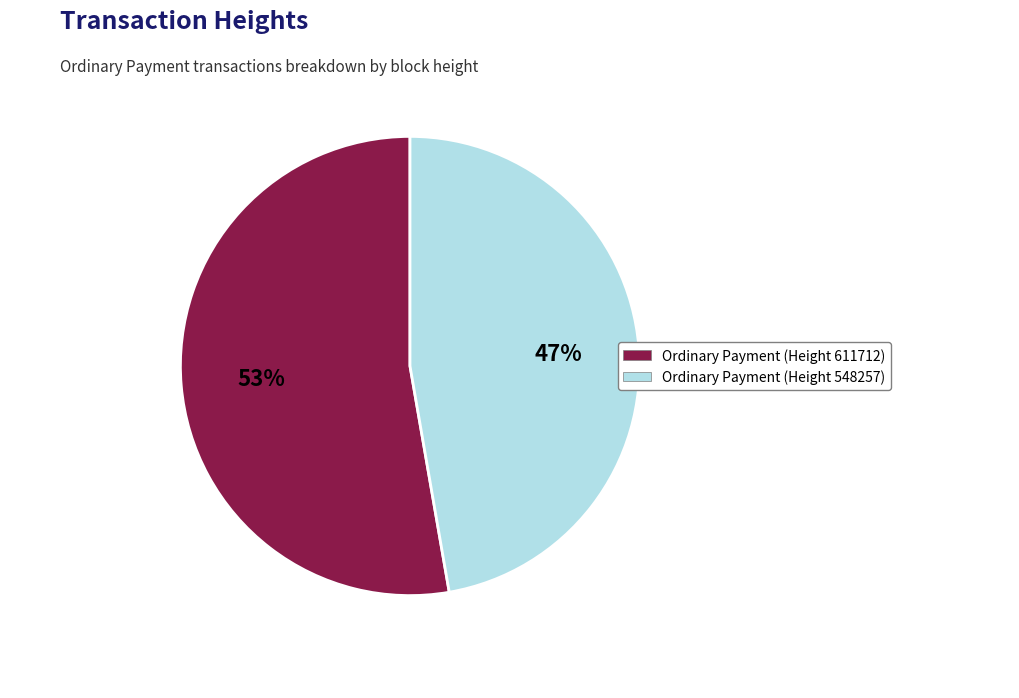

Combined, do Ordinary Payment (Height 611712) and Ordinary Payment (Height 548257) account for over 50%?

Yes